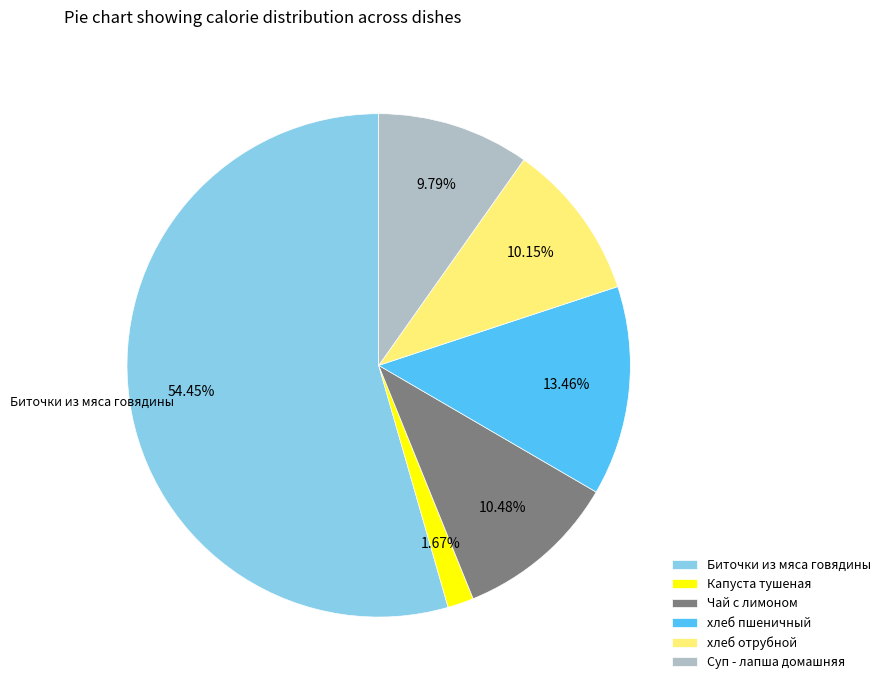

Combined, do хлеб пшеничный and Биточки из мяса говядины account for over 50%?

Yes